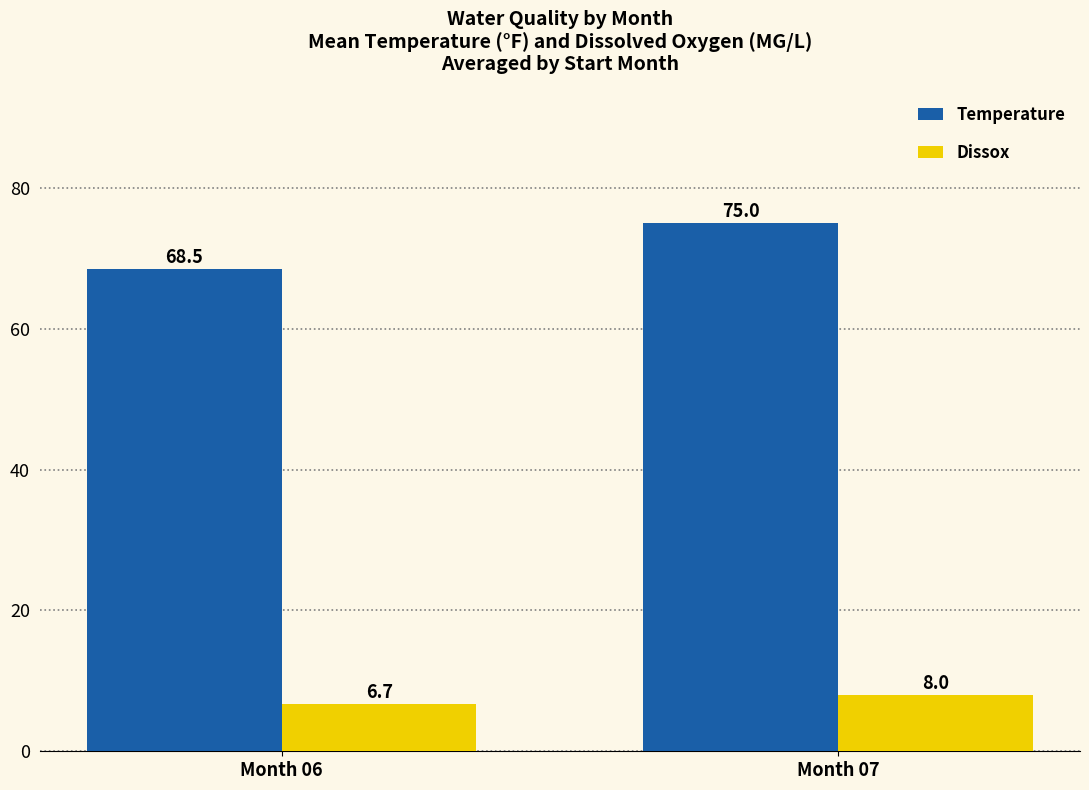

Rank the series by their average value, from lowest to highest.

Dissox, Temperature